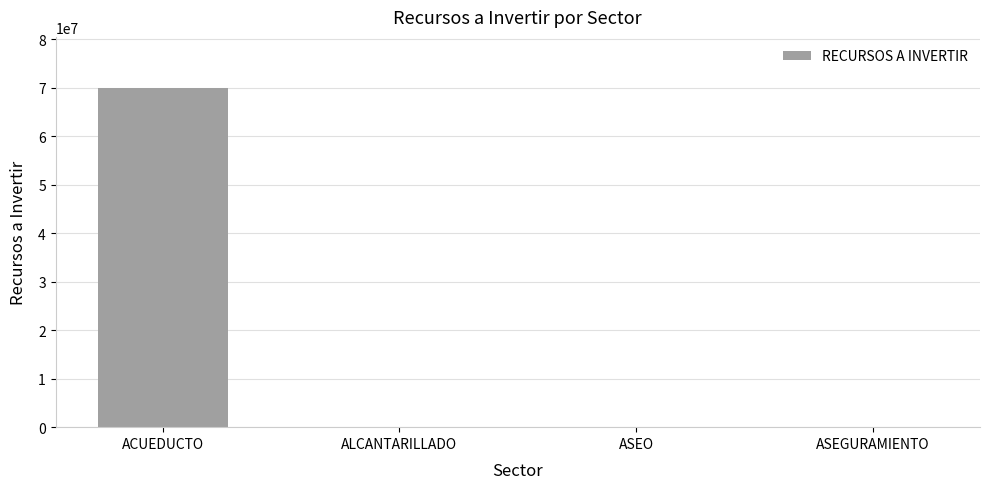

Read the value at ASEGURAMIENTO.

28.0